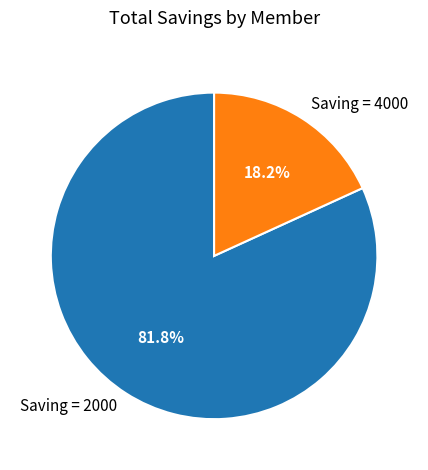

Do Saving = 2000 and Saving = 4000 together represent more than half of the pie?

Yes